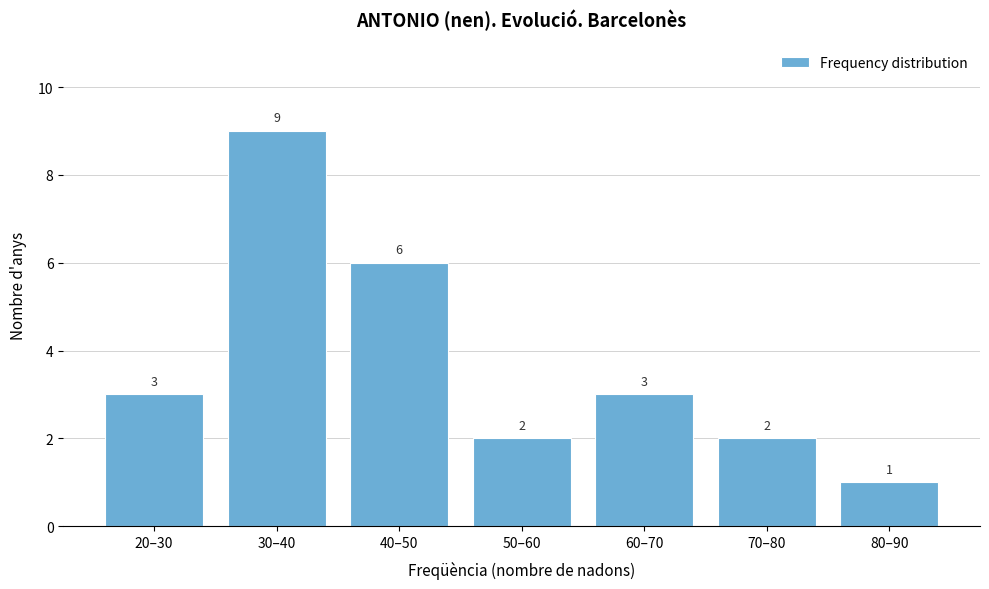

Reading left to right, what are all the values shown in this chart?

3	9	6	2	3	2	1